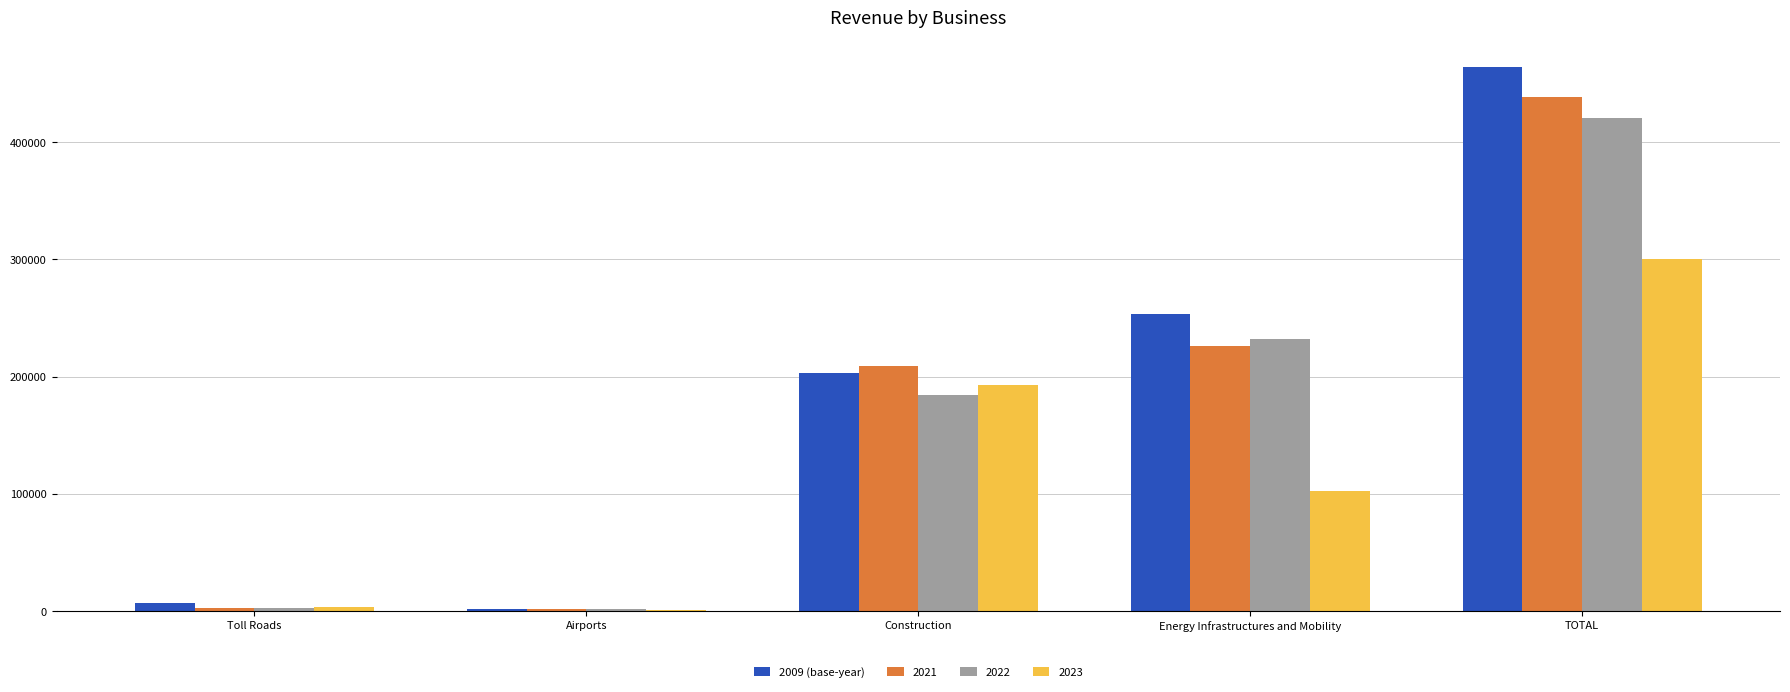

What is the greatest value displayed?

463957